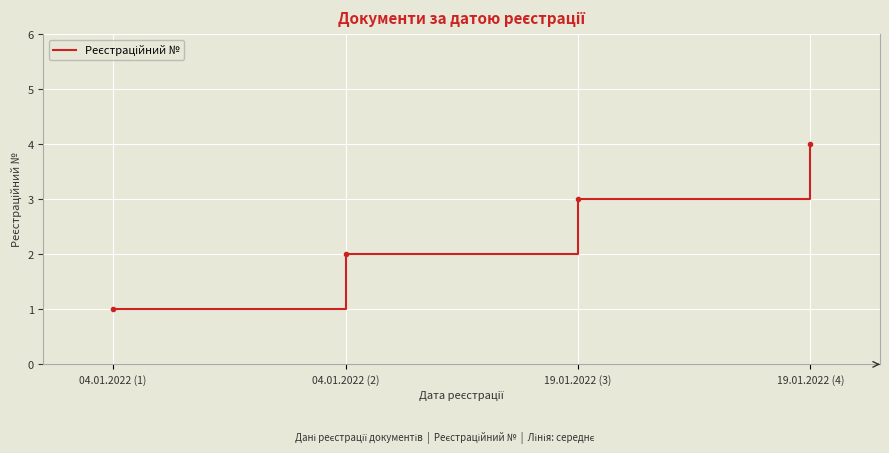

Approximately how many times larger is the value at 19.01.2022 (4) compared to 04.01.2022 (2)?

2.0